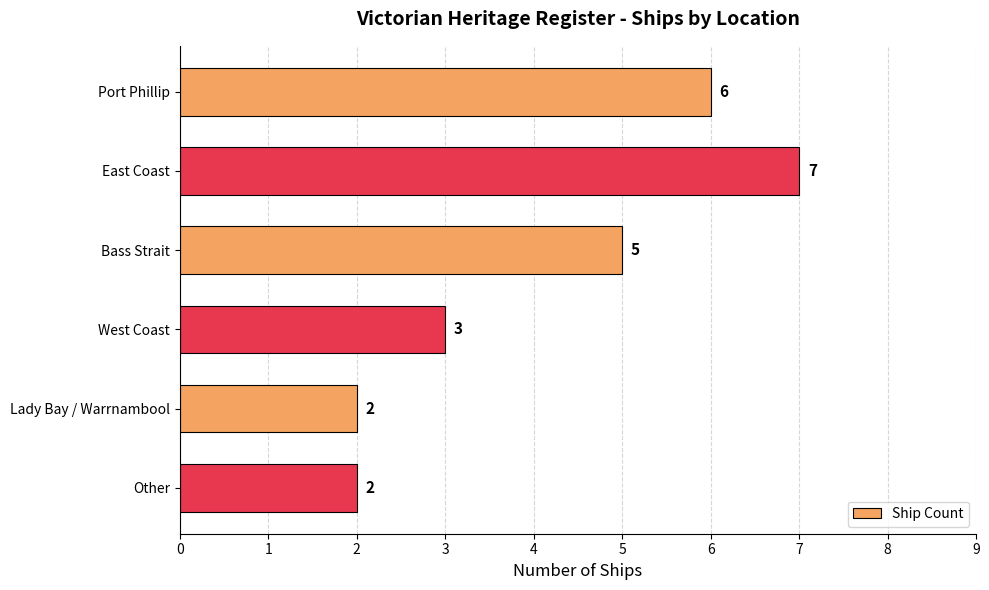

Reading bottom to top, list all the values displayed in this chart.

2	2	3	5	7	6